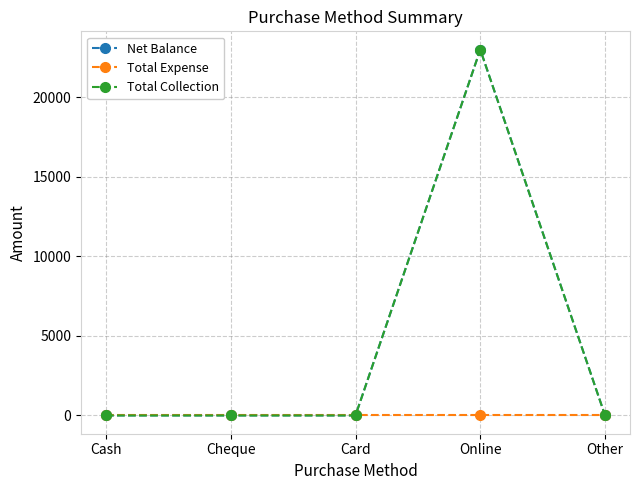

True or false: Net Balance and Total Collection intersect in this chart.

False